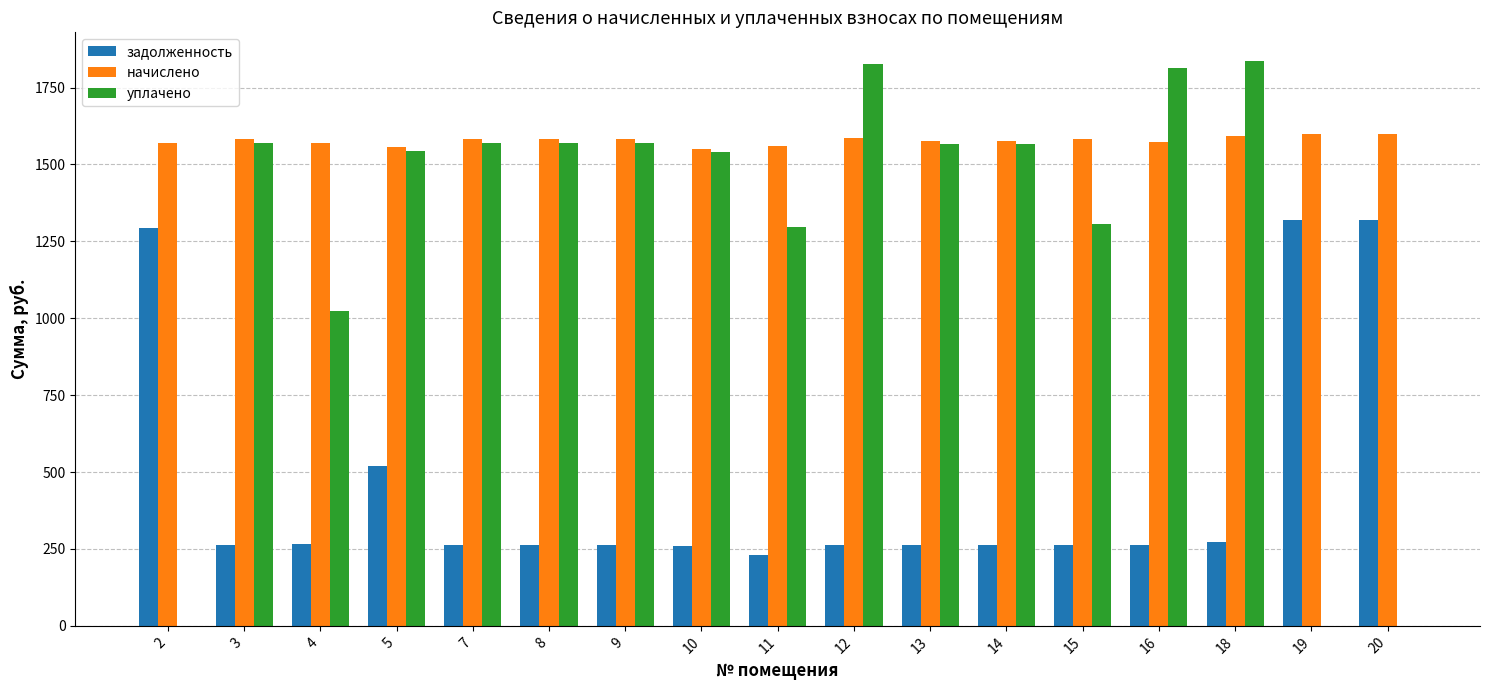

Read the задолженность value at 18.

271.3